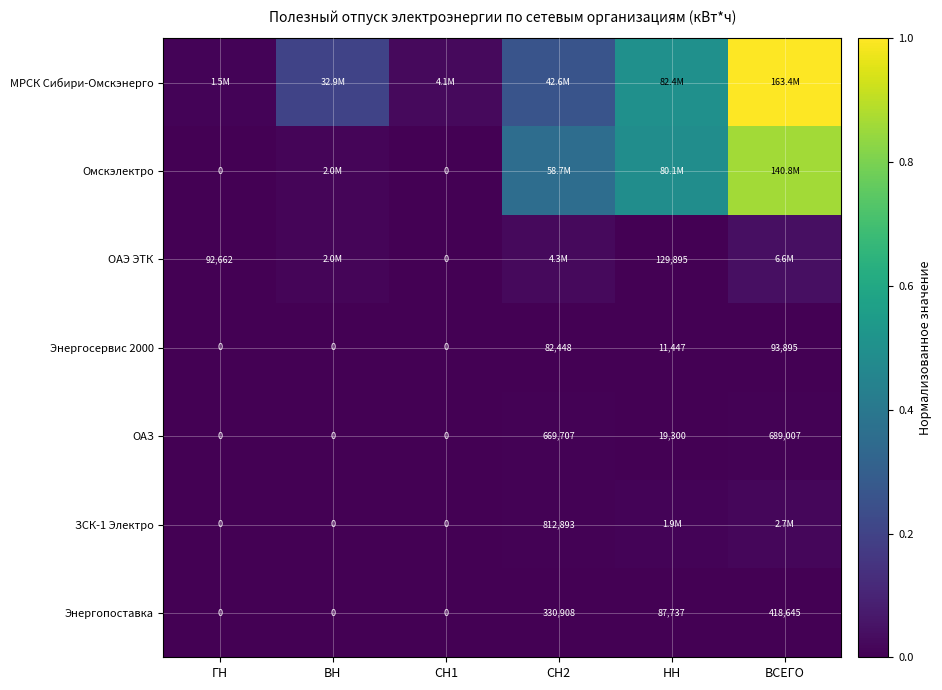

Is the value of Энергопоставка at СН2 greater than the value of ЗСК-1 Электро at ВН?

Yes